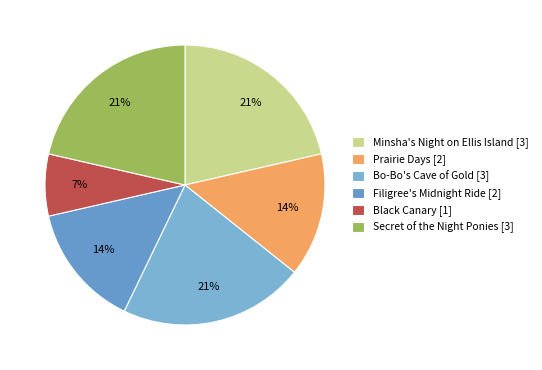

To the nearest percent, what is the difference between the Black Canary and Prairie Days slice percentages?

7%